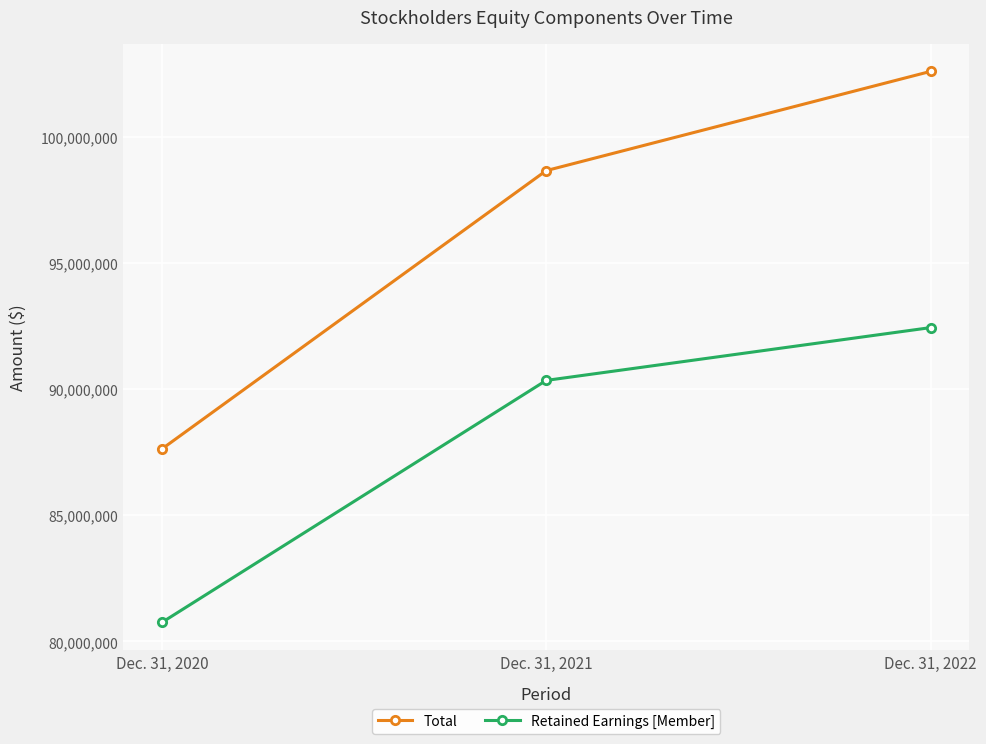

Reading right to left, transcribe all the data shown in this chart.

Total: 102581852	98650595	87620706
Retained Earnings [Member]: 92430816	90338806	80748301